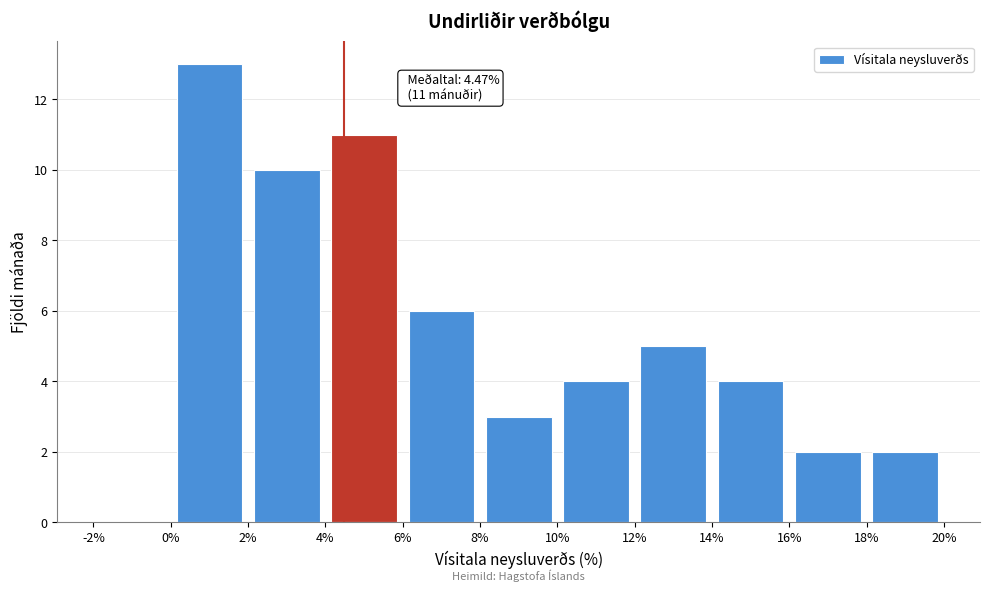

Over which range of the x-axis is the bar tallest?

0% to 2%